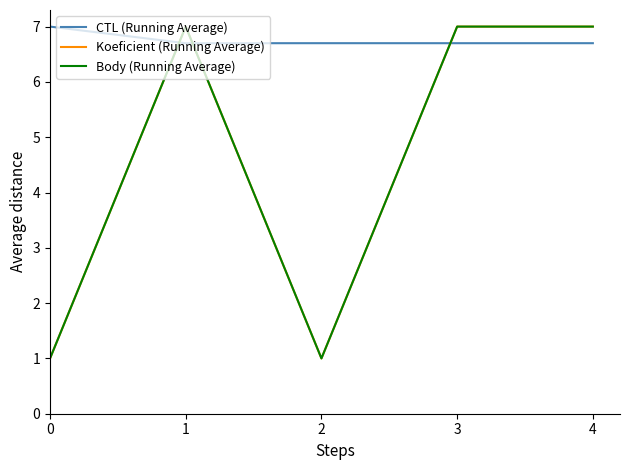

Is this an area chart (filled region under the line)?

No